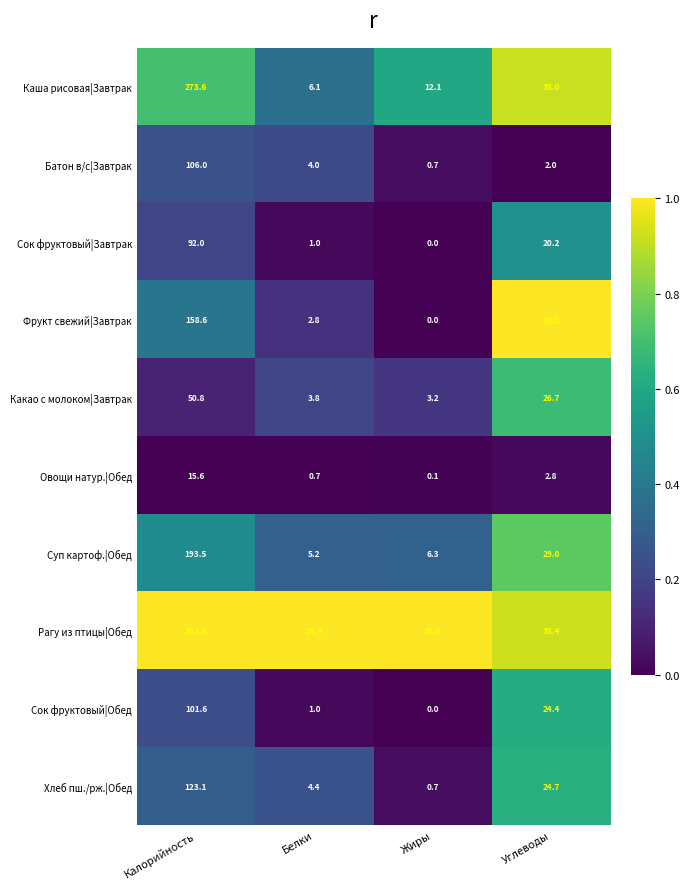

Which series has the largest range (max minus min)?

Рагу из птицы|Обед